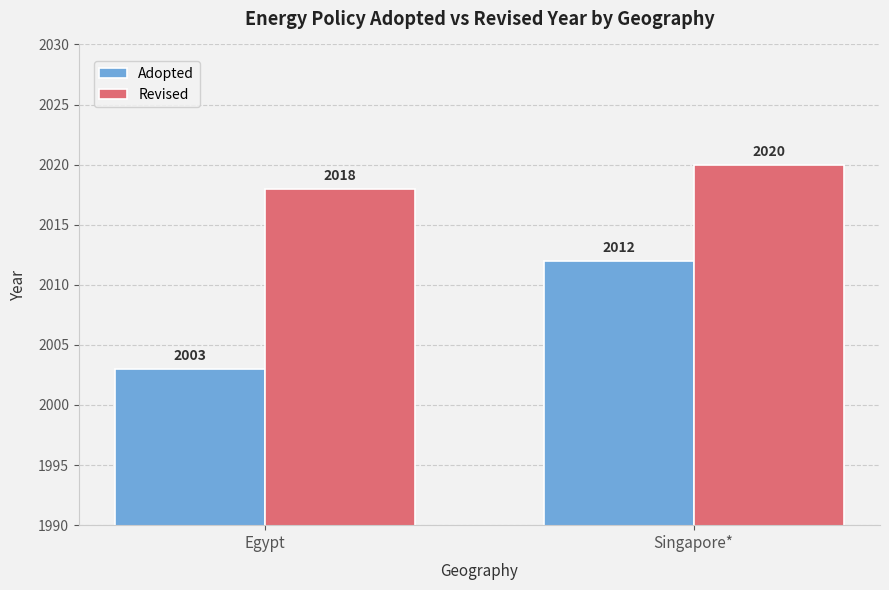

At Singapore*, list the series in order from smallest to largest.

Adopted, Revised